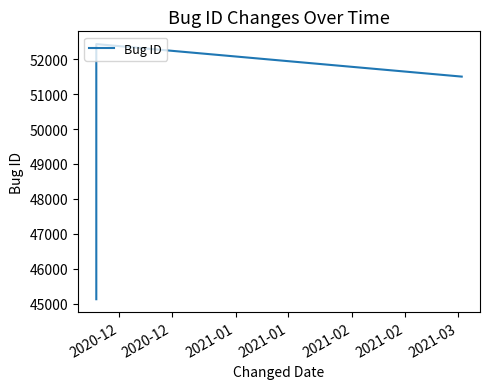

How many lines are shown in the chart?

1